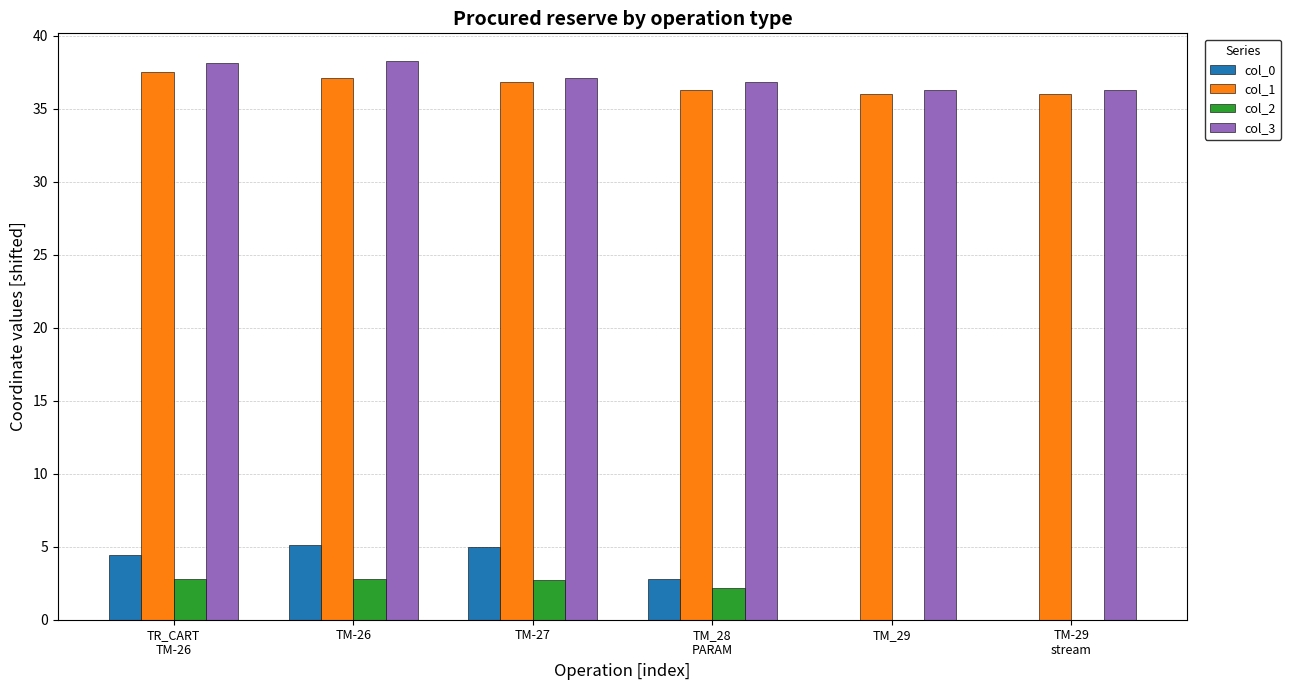

What is the sum of all col_1 values?

219.7